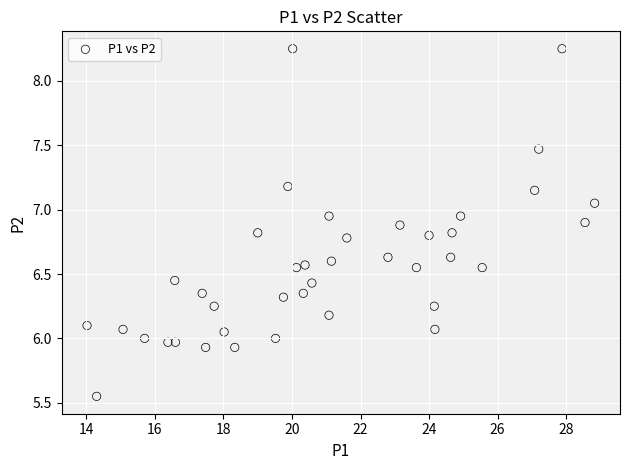

What is the range of Y values (max minus min)?

2.7